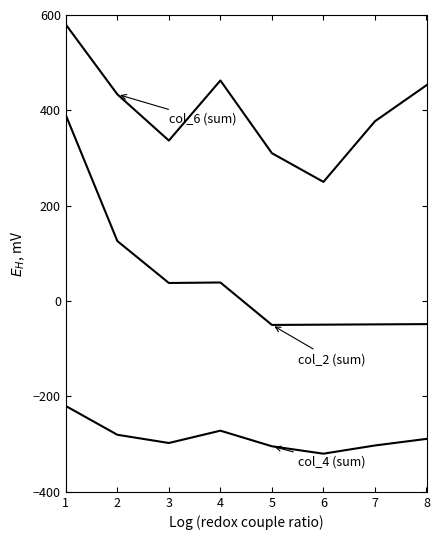

What is the total value across all series at 4?

230.0